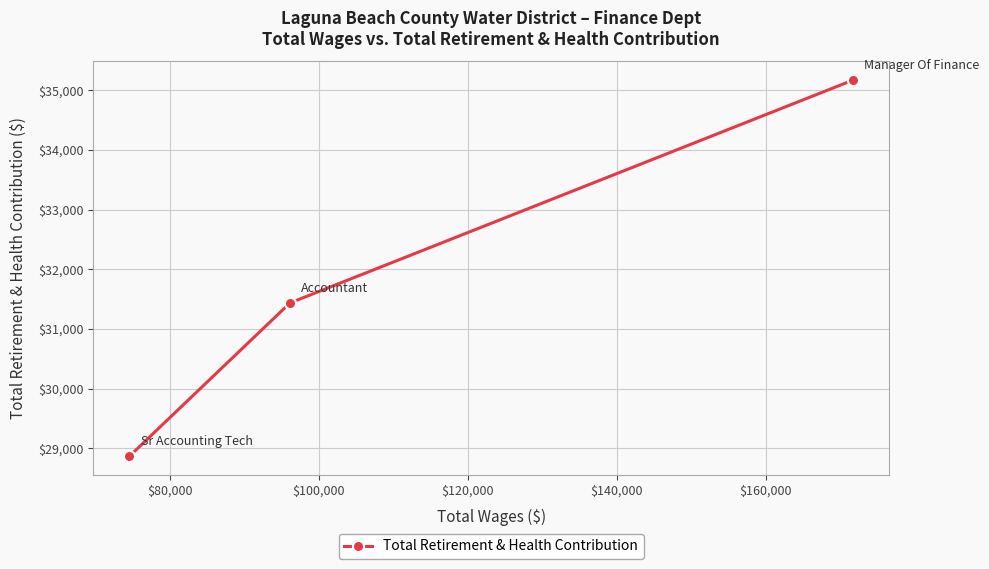

What is the greatest value displayed?

35171